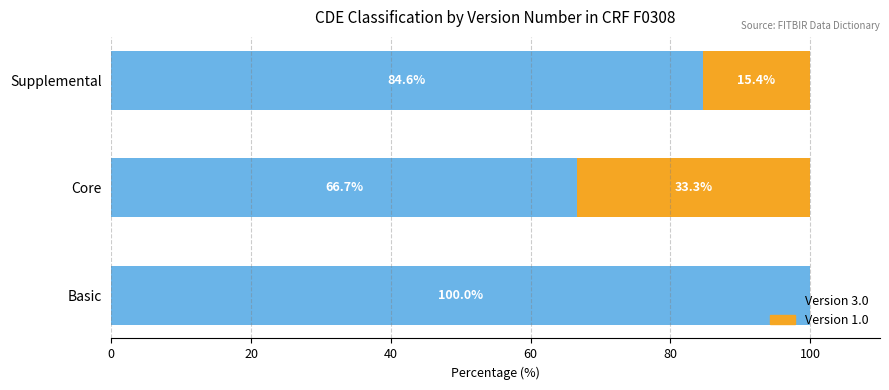

At which label does Version 3.0 reach its peak?

Basic